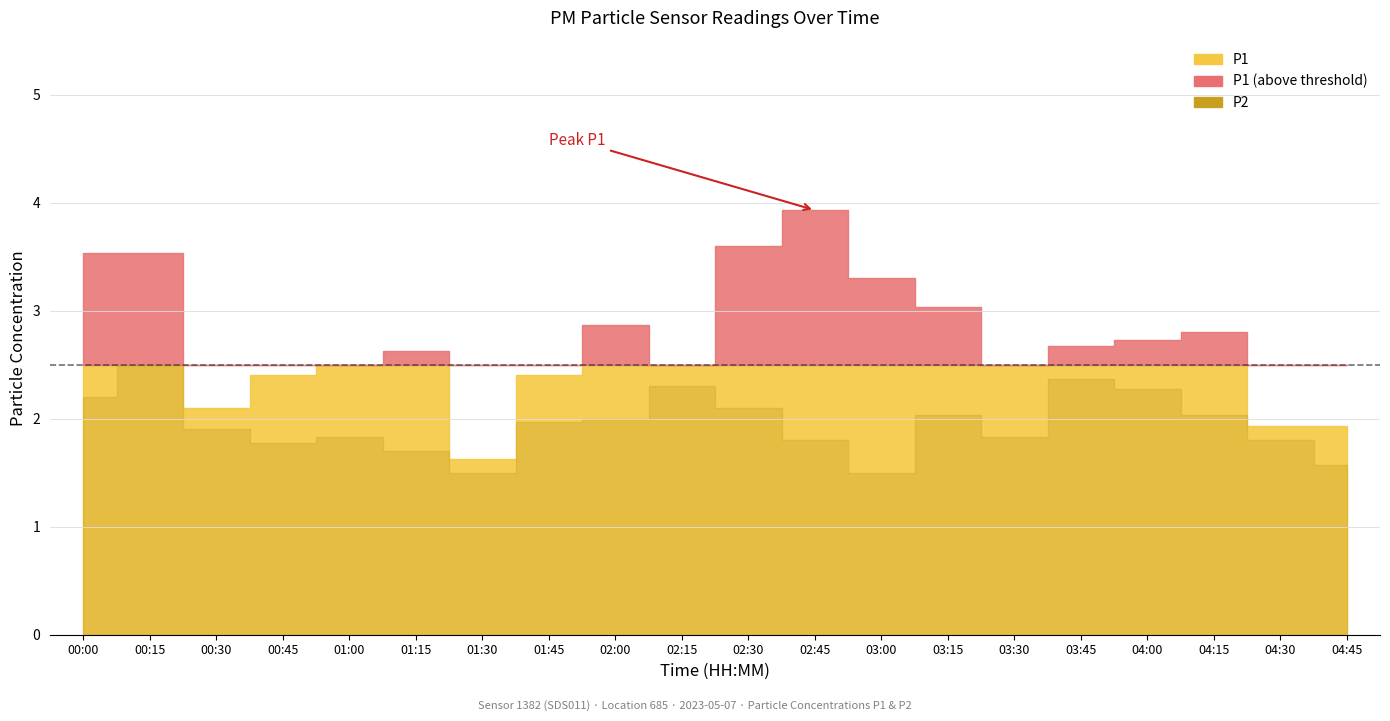

What is the label of the 19th point from the right?

00:15